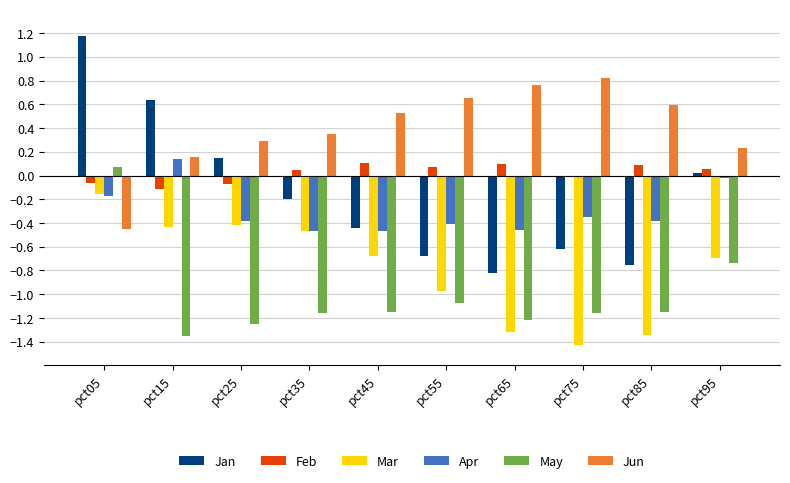

The Apr series shows -0.6 at pct25. True or false?

False